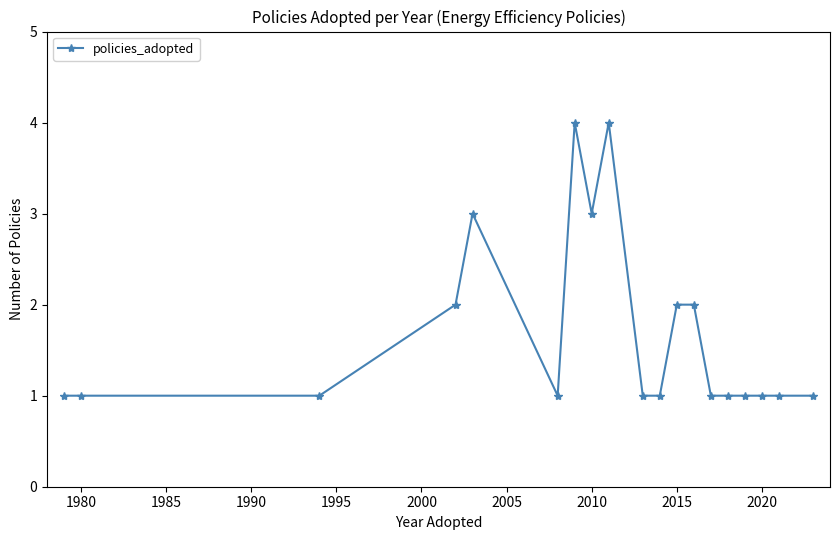

Reading left to right, extract all data points from this chart.

1	1	1	2	3	1	4	3	4	1	1	2	2	1	1	1	1	1	1